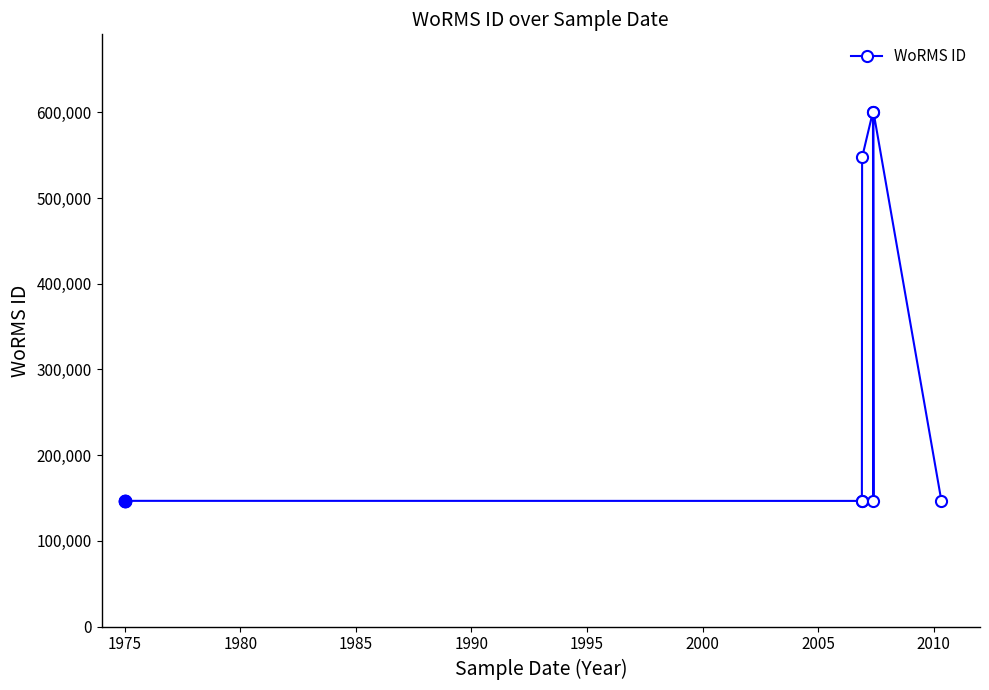

True or false: the data shows 263113 at 2000.

False